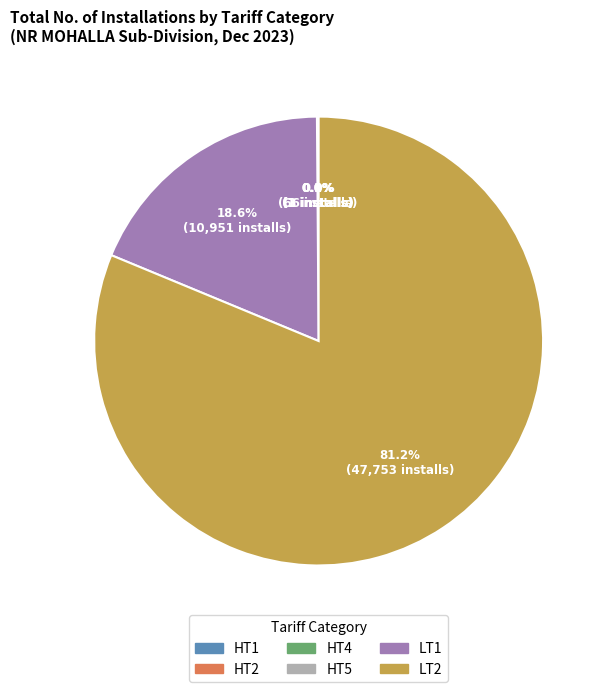

Which category accounts for the majority?

LT2